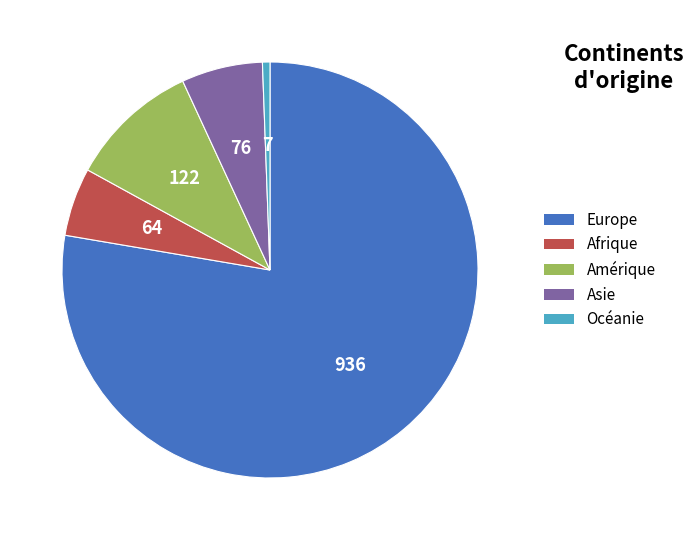

Count the number of slices in the pie.

5